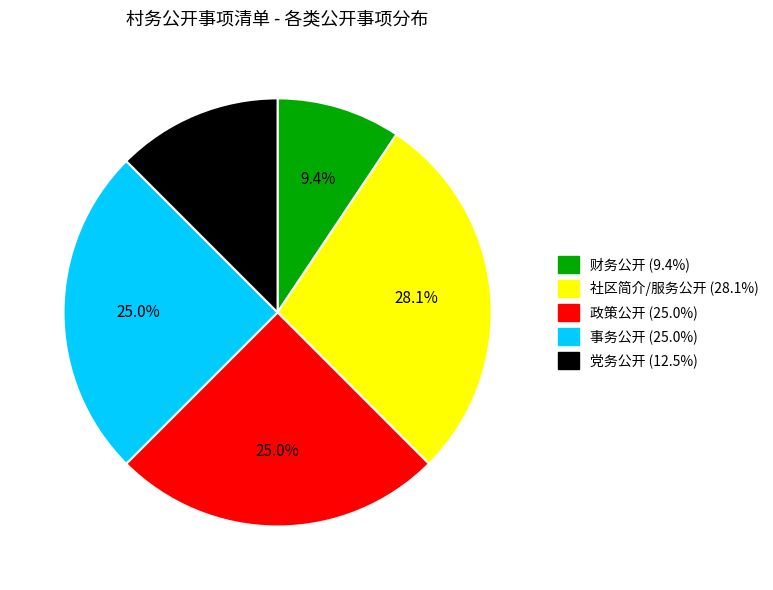

What percentage is the 财务公开 slice, to the nearest percent?

9%